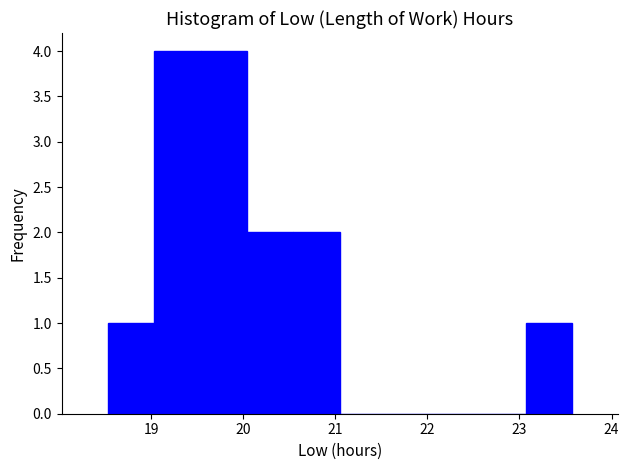

Reading left to right, transcribe this chart: for each bar, give the range it covers on the x-axis and its height. Neither the bar edges nor the heights are printed on the chart, so give them approximately, as read against the axes.

18.5 to 19.0: 1
19.0 to 19.5: 4
19.5 to 20.0: 4
20.0 to 20.5: 2
20.5 to 21.1: 2
21.1 to 21.6: 0
21.6 to 22.1: 0
22.1 to 22.6: 0
22.6 to 23.1: 0
23.1 to 23.6: 1